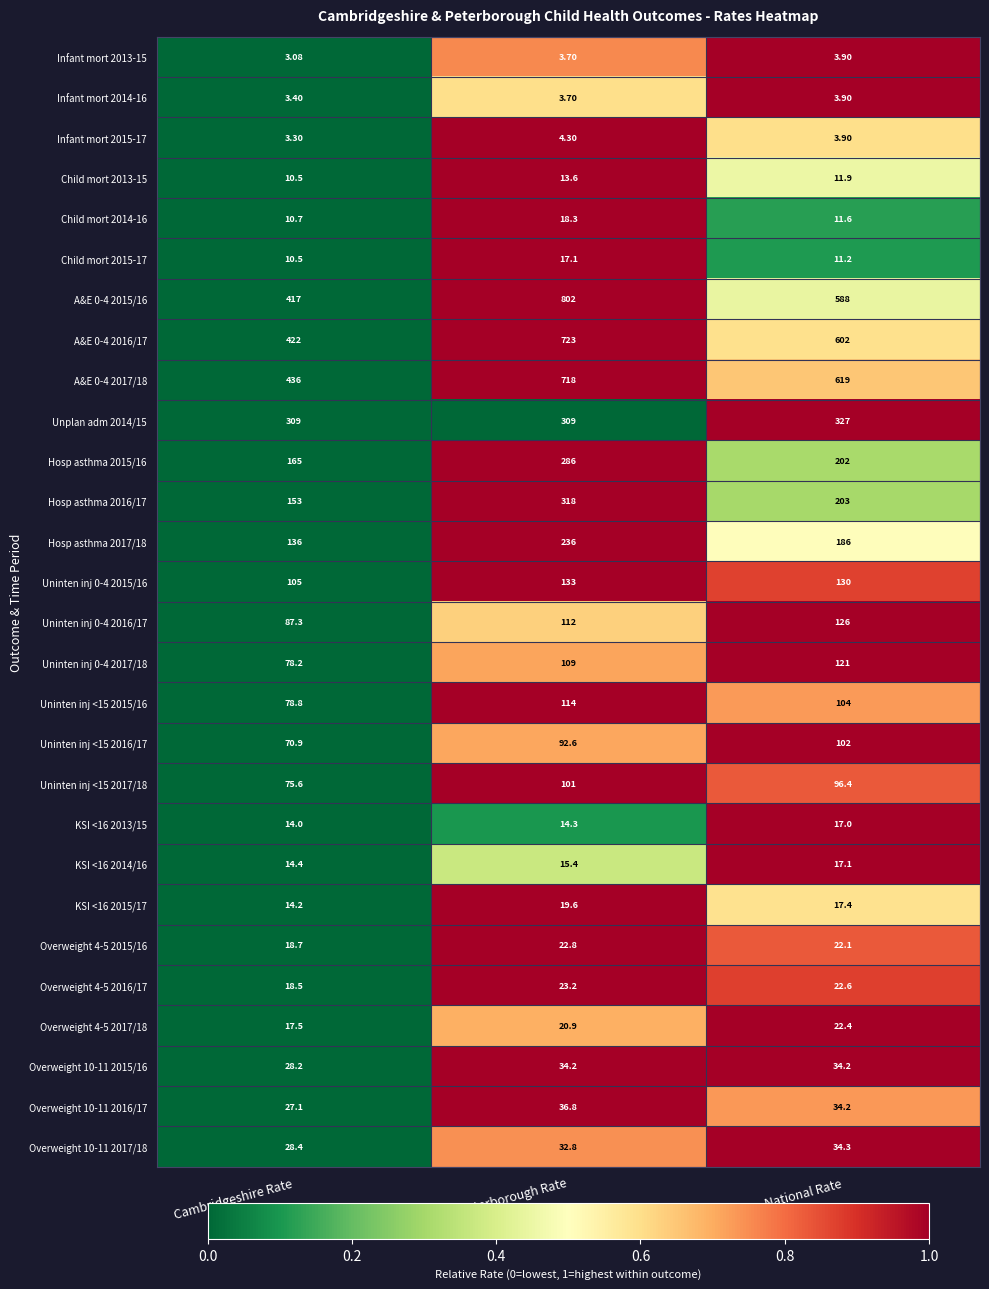

Is the value of KSI <16 2015/17 at National Rate greater than the value of Child mort 2015-17 at Cambridgeshire Rate?

Yes